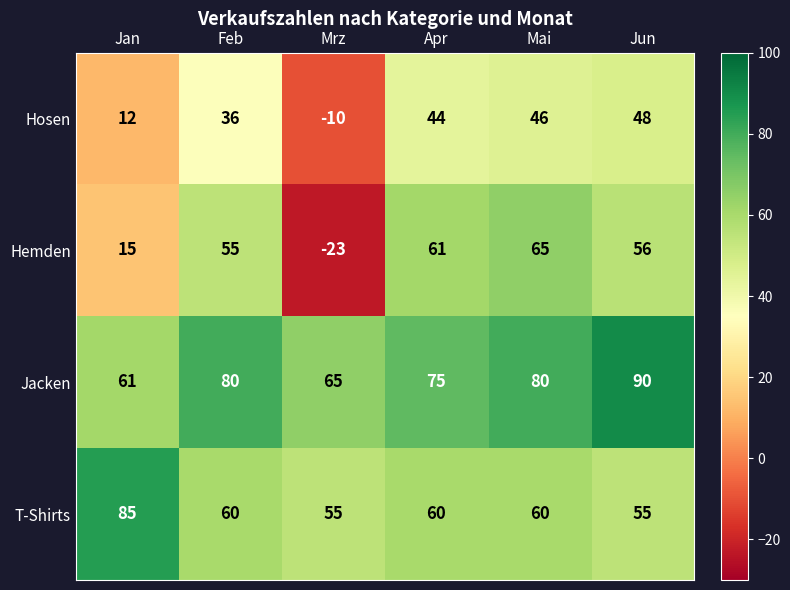

Which series changed the most between Jan and Mrz?

Hemden